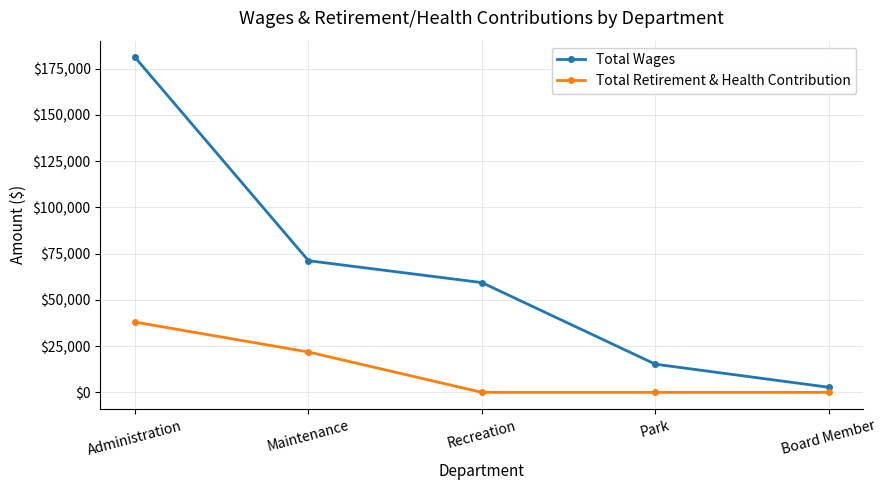

The value of Total Retirement & Health Contribution at Park is -24350. True or false?

False